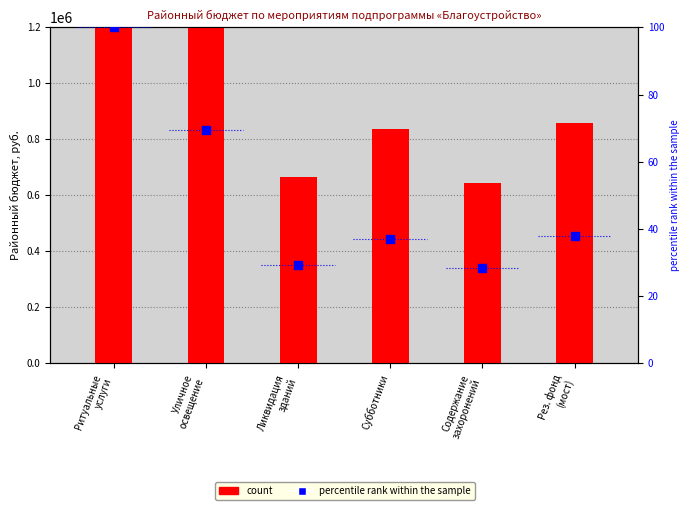

At how many categories does at least one series exceed 822041?

4